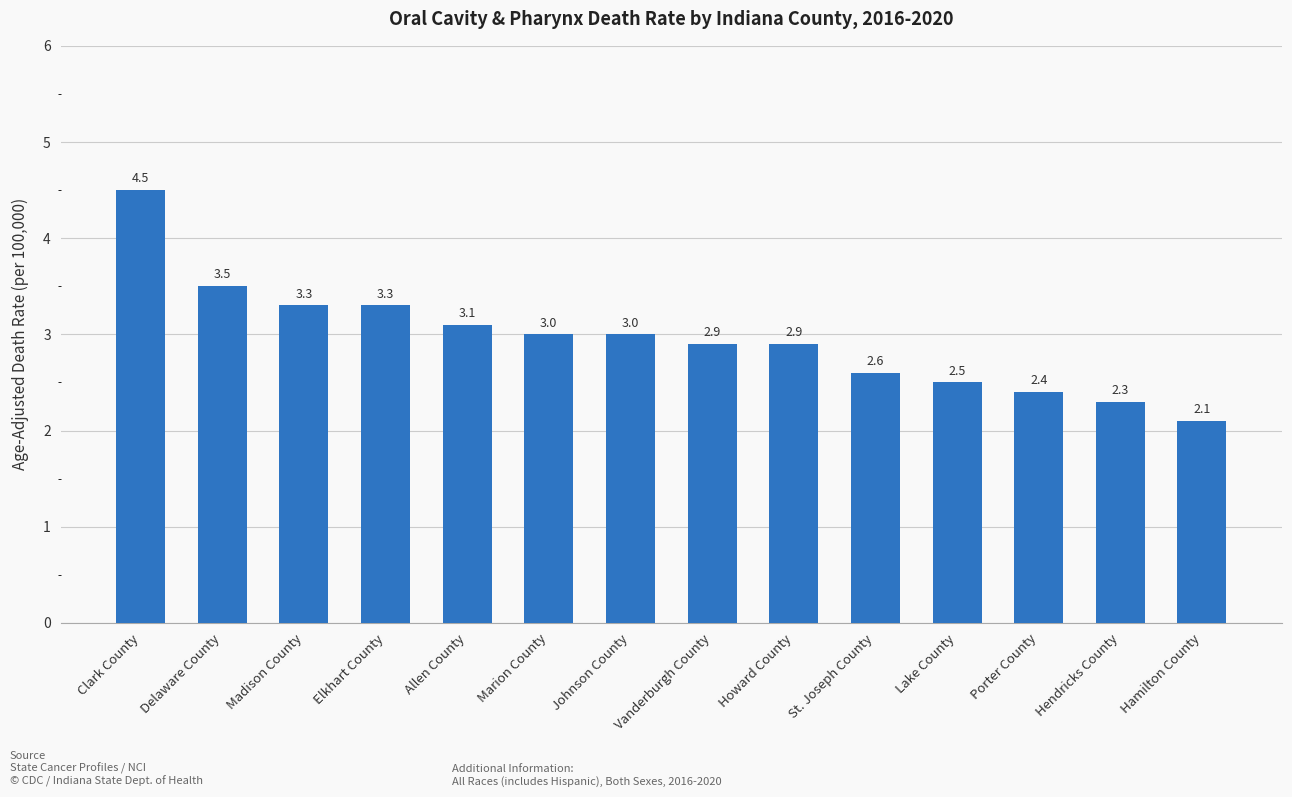

Are the bars grouped side by side (vs. stacked)?

No